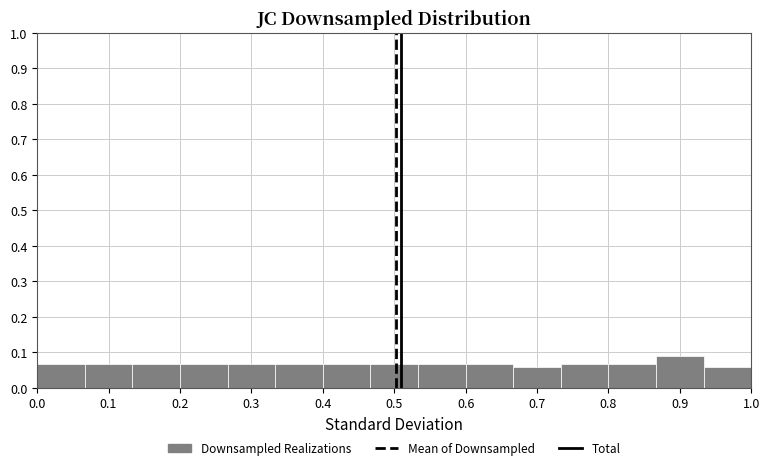

Reading left to right, transcribe this chart: for each bar, give the range it covers on the x-axis and its height. Neither the bar edges nor the heights are printed on the chart, so give them approximately, as read against the axes.

0.00 to 0.07: 0.07
0.07 to 0.13: 0.07
0.13 to 0.20: 0.07
0.20 to 0.27: 0.07
0.27 to 0.33: 0.07
0.33 to 0.40: 0.07
0.40 to 0.47: 0.07
0.47 to 0.53: 0.07
0.53 to 0.60: 0.07
0.60 to 0.67: 0.07
0.67 to 0.73: 0.06
0.73 to 0.80: 0.07
0.80 to 0.87: 0.07
0.87 to 0.93: 0.09
0.93 to 1.00: 0.06